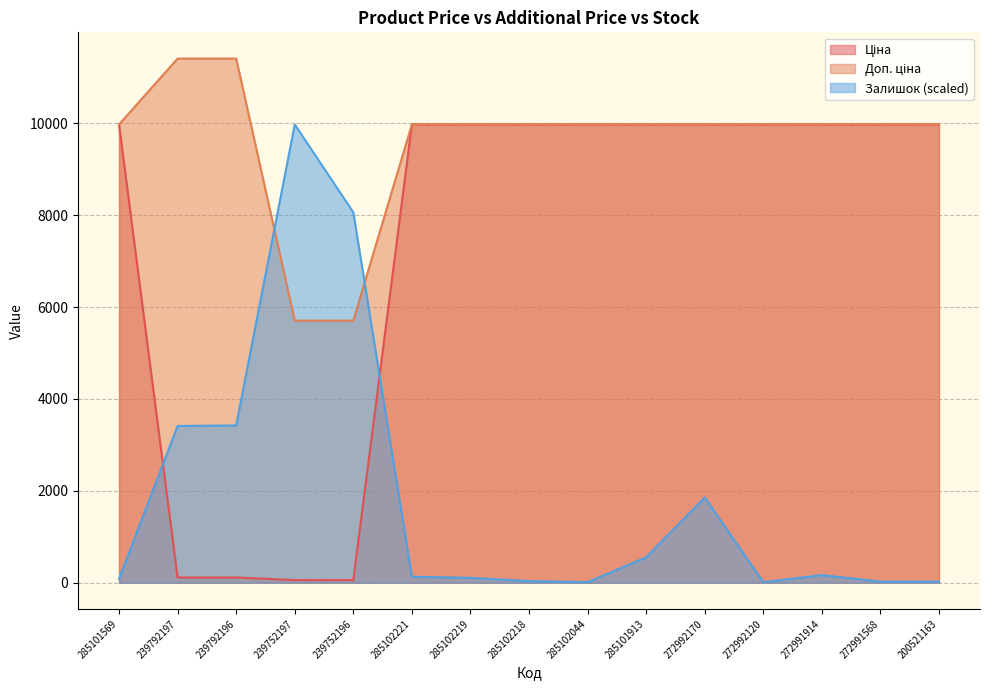

True or false: Залишок and Ціна cross at least once.

True